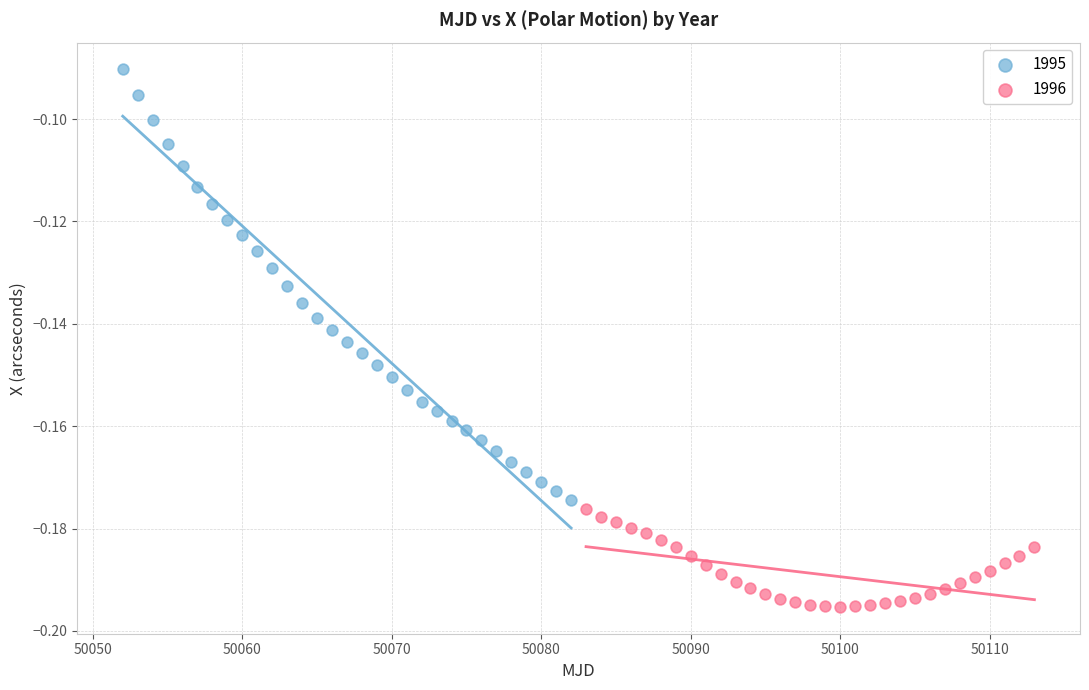

Which series contains the highest Y value?

1995